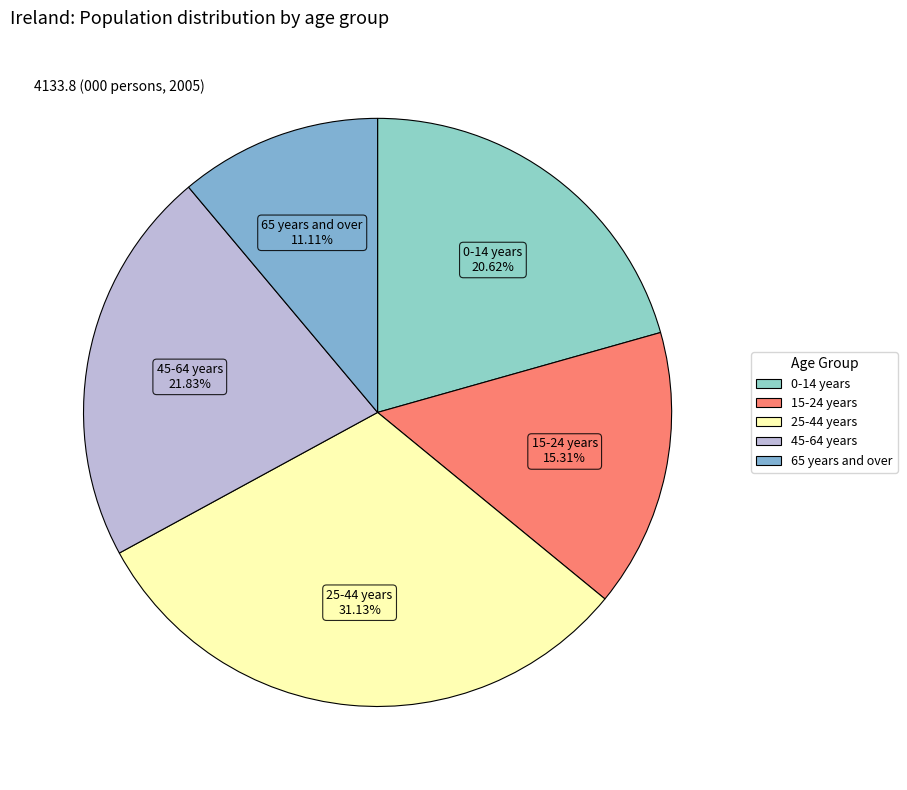

What portion of the pie excludes 0-14 years?

79.4%